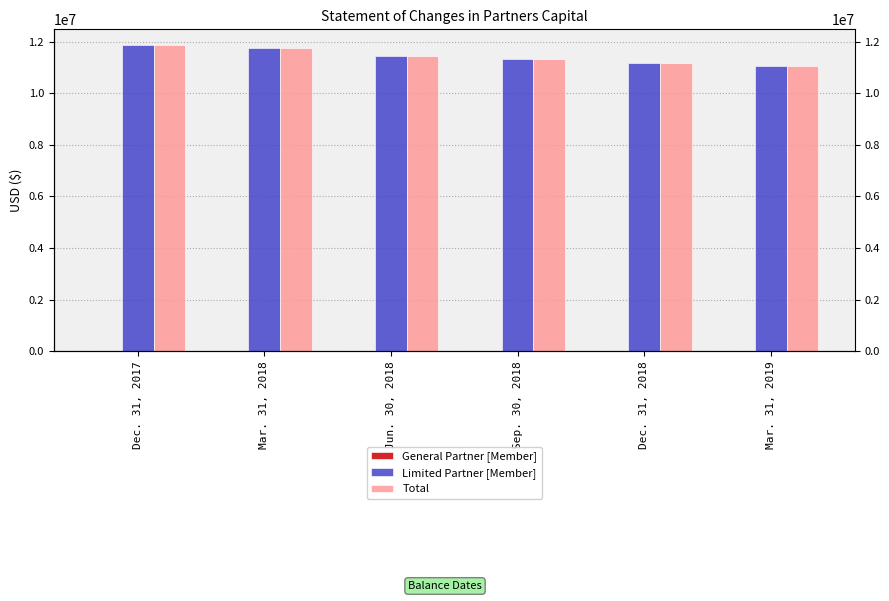

Rank the categories by General Partner [Member] value from highest to lowest.

Dec. 31, 2017, Mar. 31, 2018, Jun. 30, 2018, Sep. 30, 2018, Dec. 31, 2018, Mar. 31, 2019